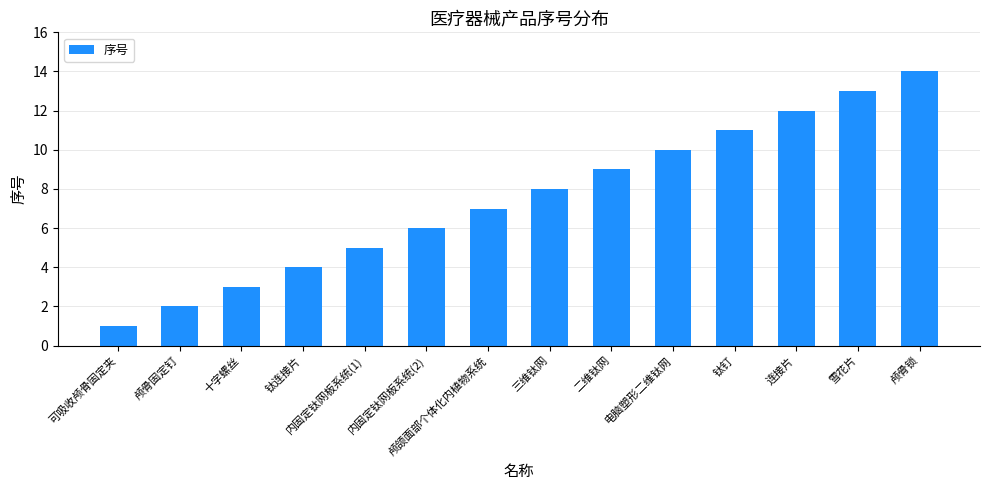

What is the label of the 3rd bar from the right?

连接片